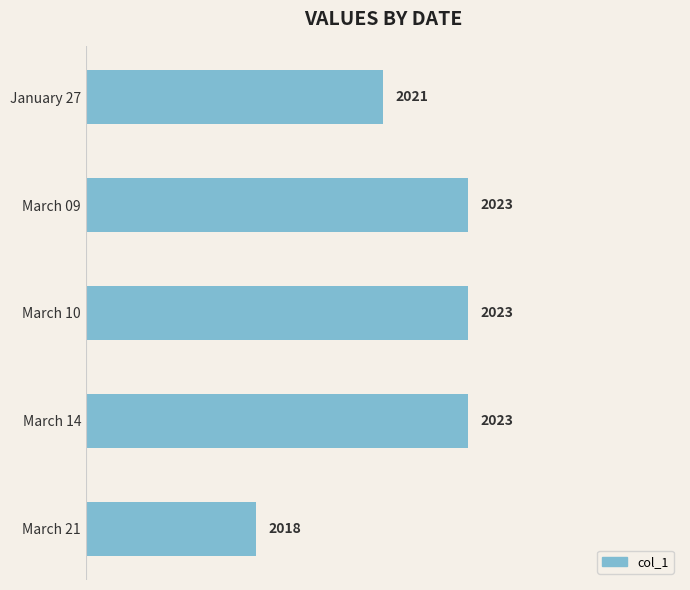

Where is the data nearest to the value 2020?

January 27